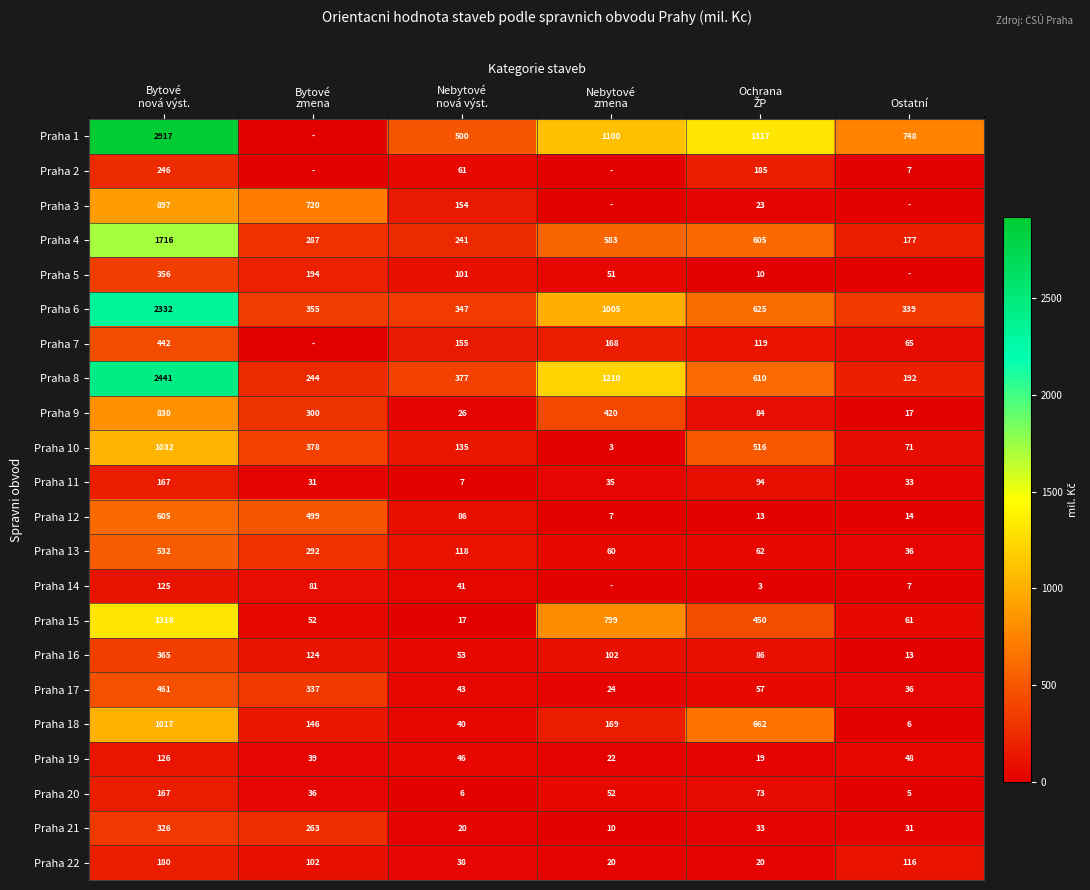

What is the difference between the second highest and minimum values in the Praha 15 series?

782